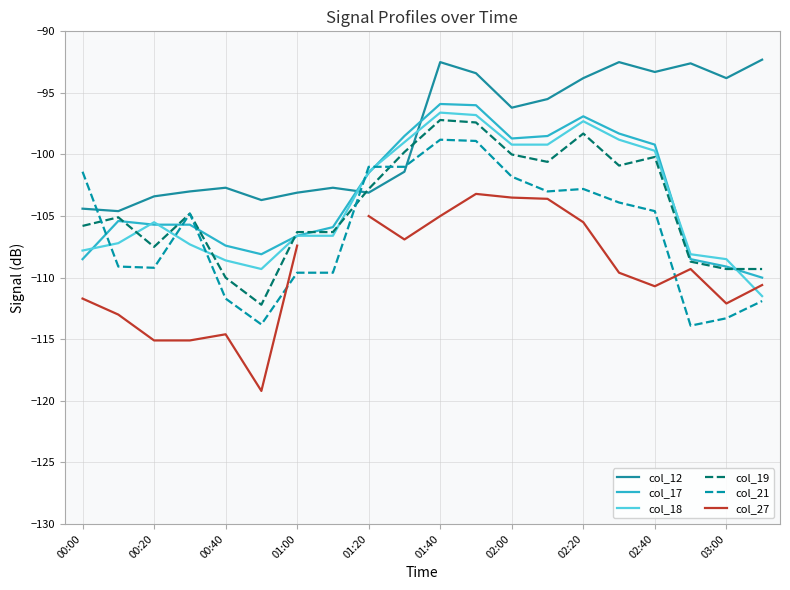

Which category has the highest value across all series?

03:10